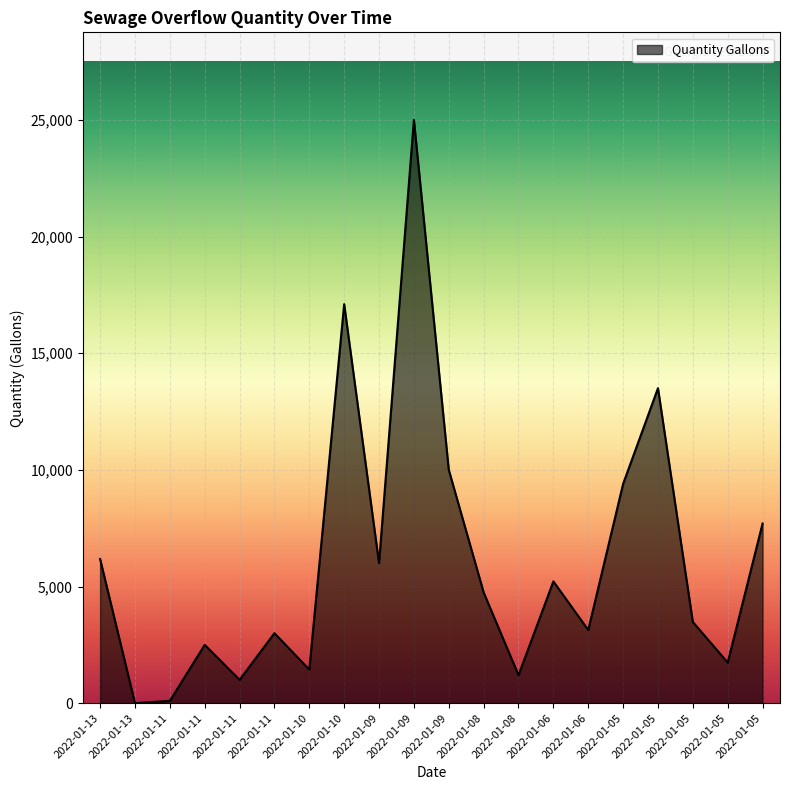

Does the chart have visible grid lines?

Yes